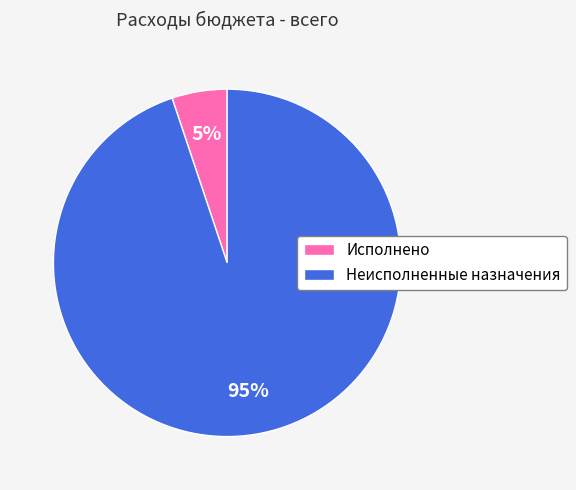

What is the largest slice in the pie chart?

Неисполненные назначения